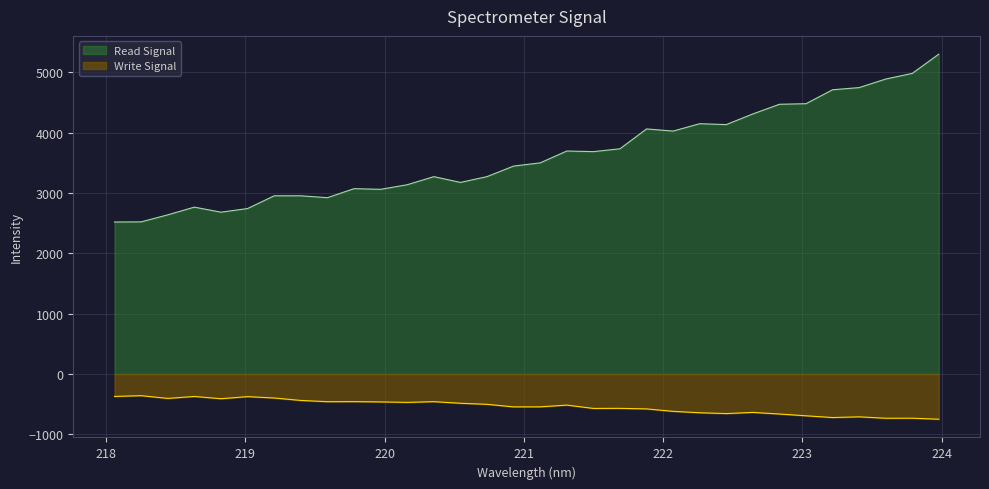

The chart shows a value of 873.5 at 220.1623. True or false?

False